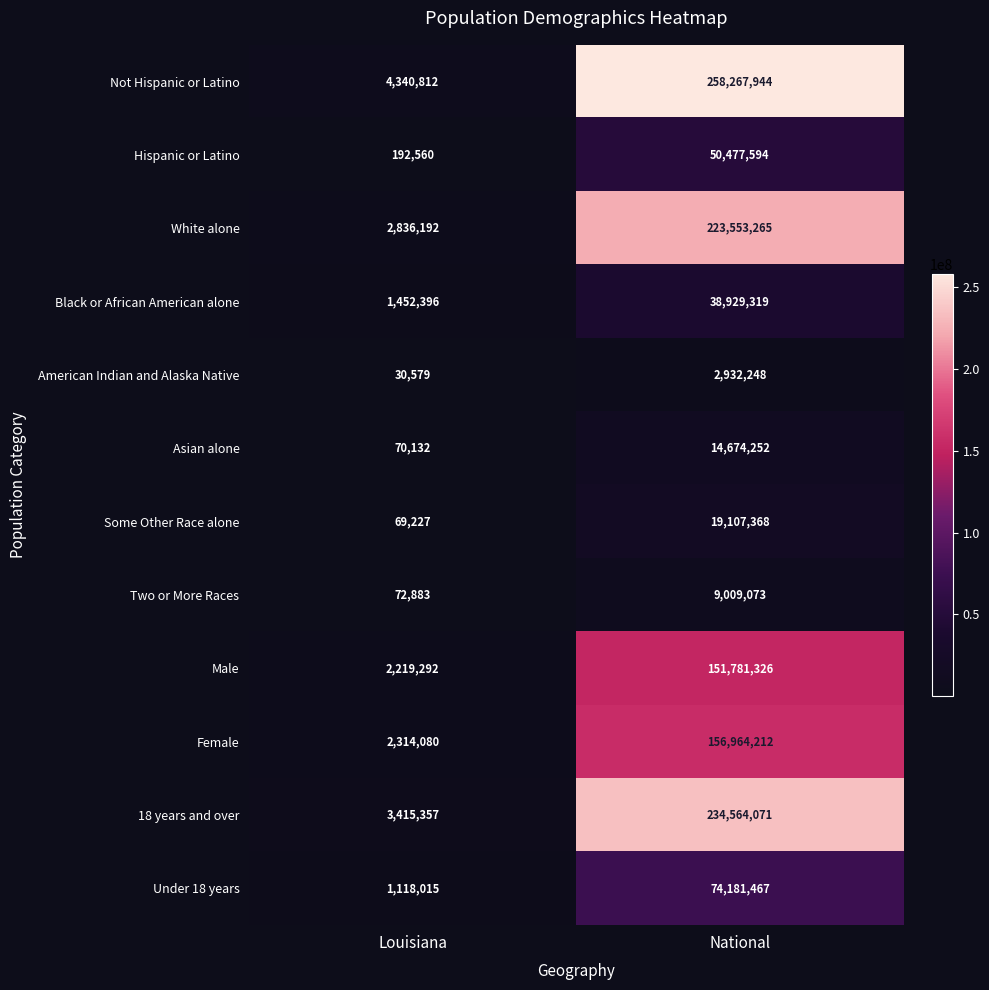

At which label does American Indian and Alaska Native reach its minimum?

Louisiana